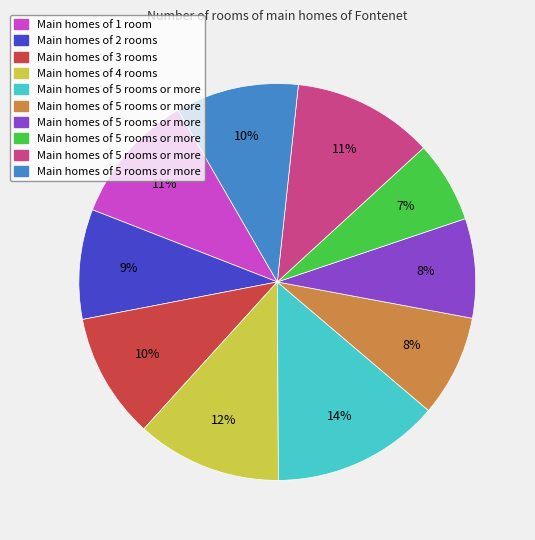

To the nearest percent, what is the average slice percentage?

10%